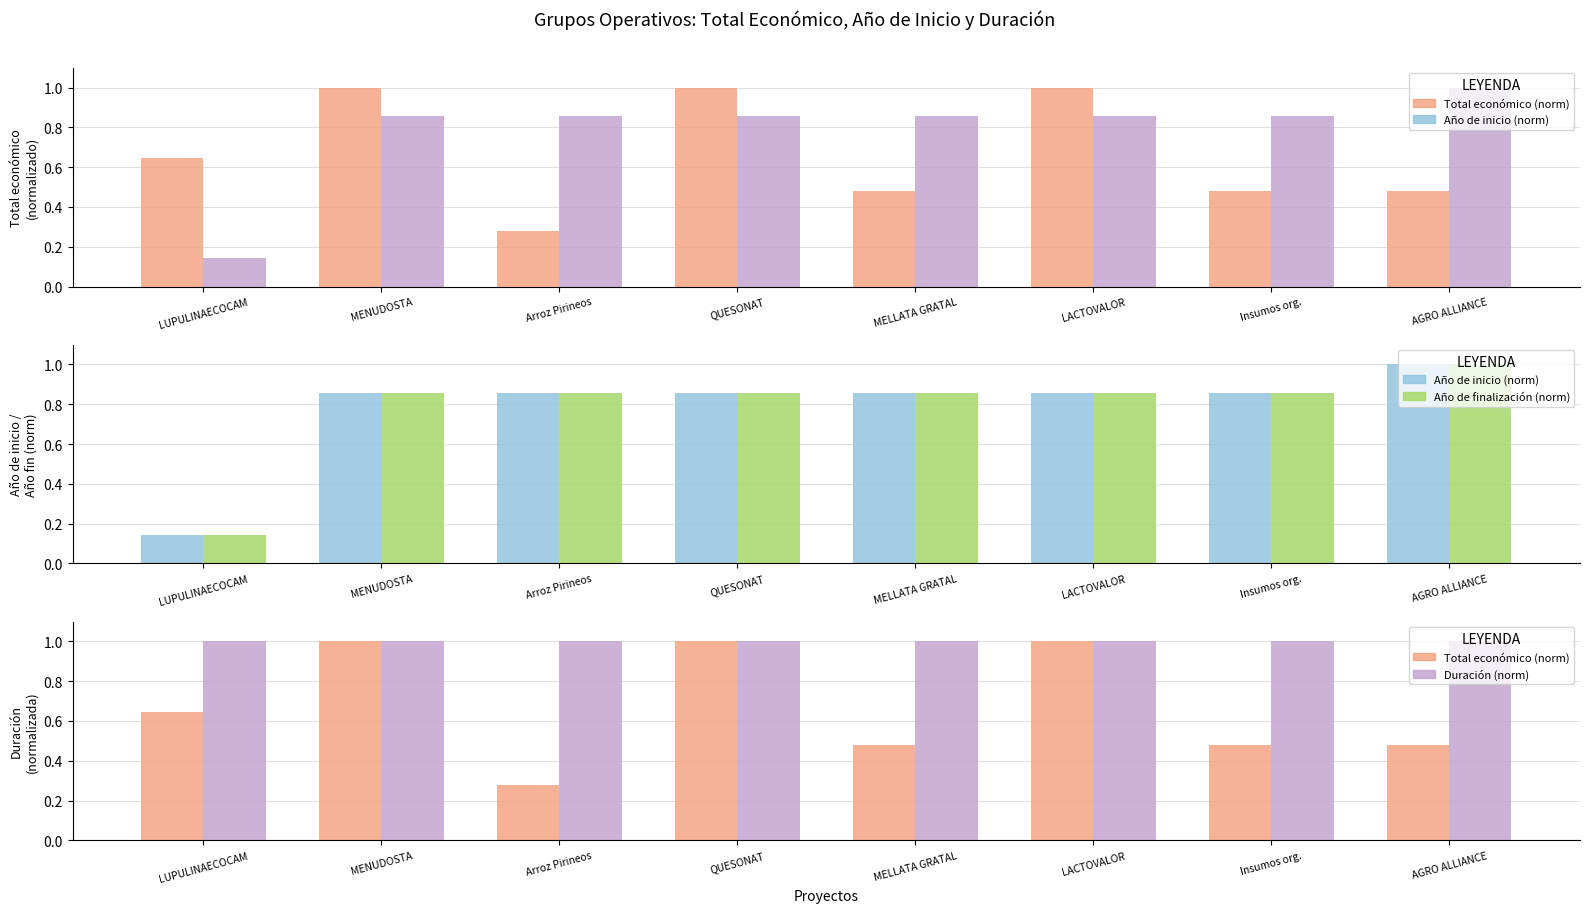

What are all the series names shown in the legend?

Total económico (norm), Año de inicio (norm), Año de finalización (norm), Duración (norm)